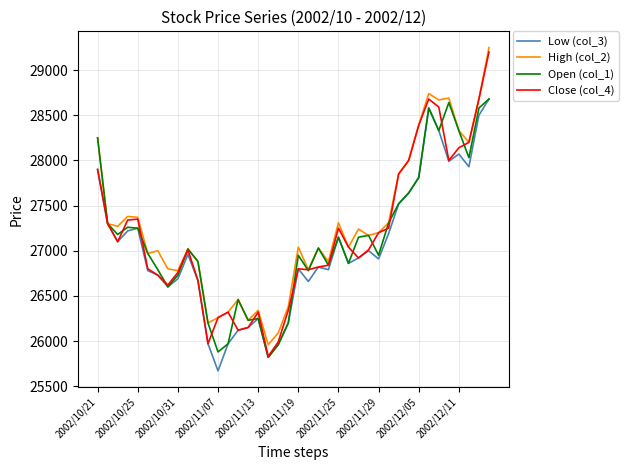

What is the minimum value shown in the chart?

25670